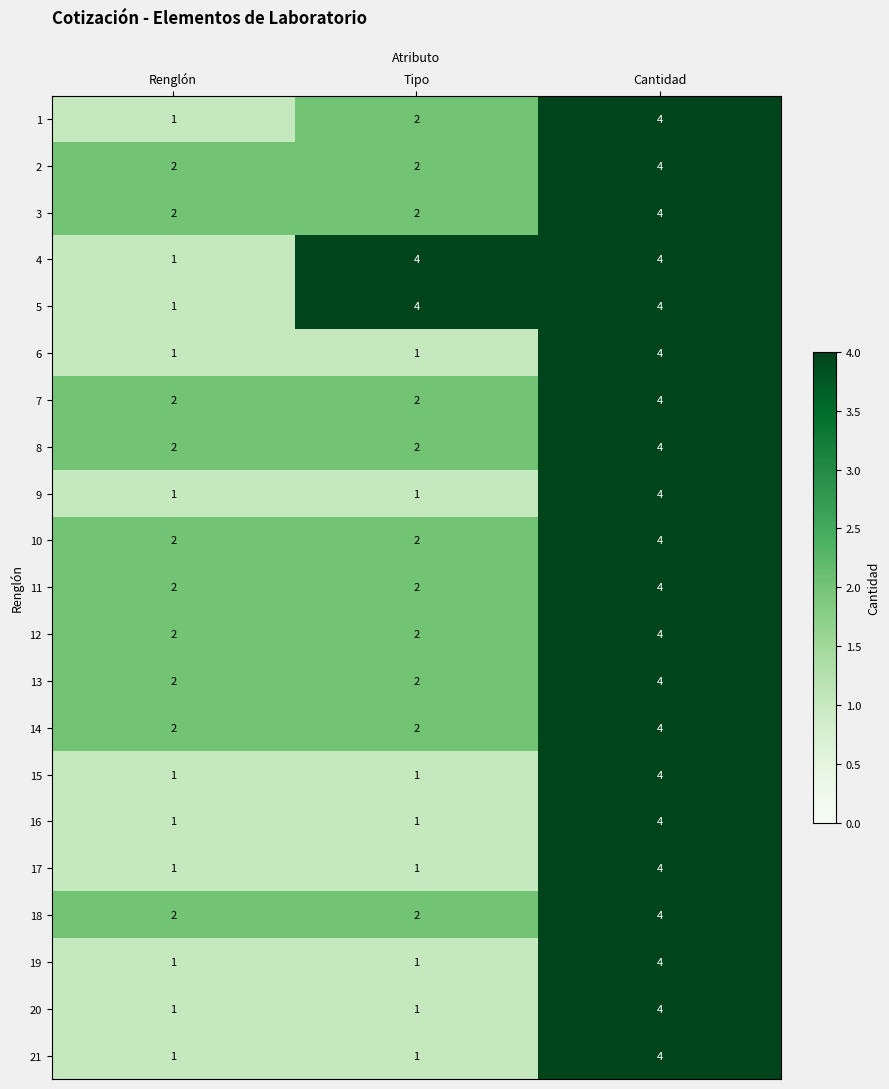

How many 19 values are between 1 and 4?

3